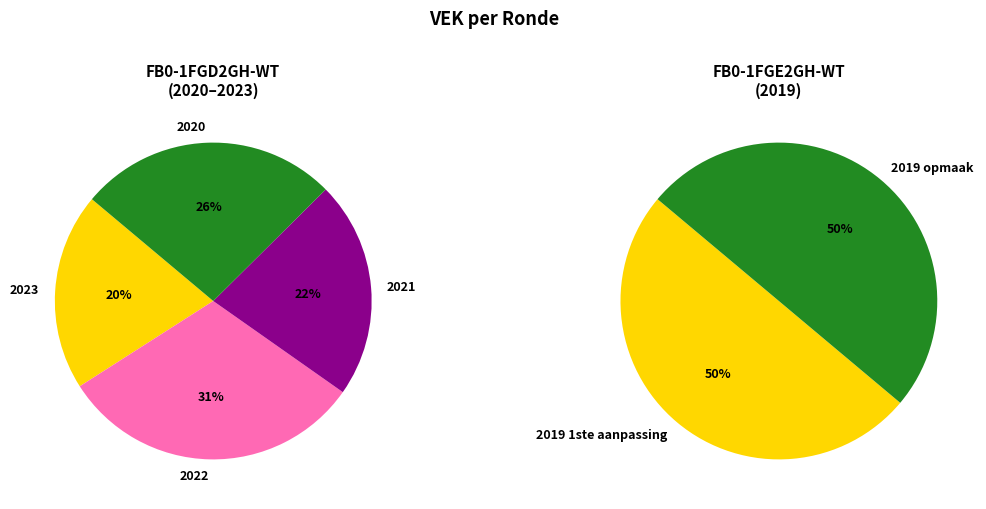

Is there a majority slice in this chart?

No